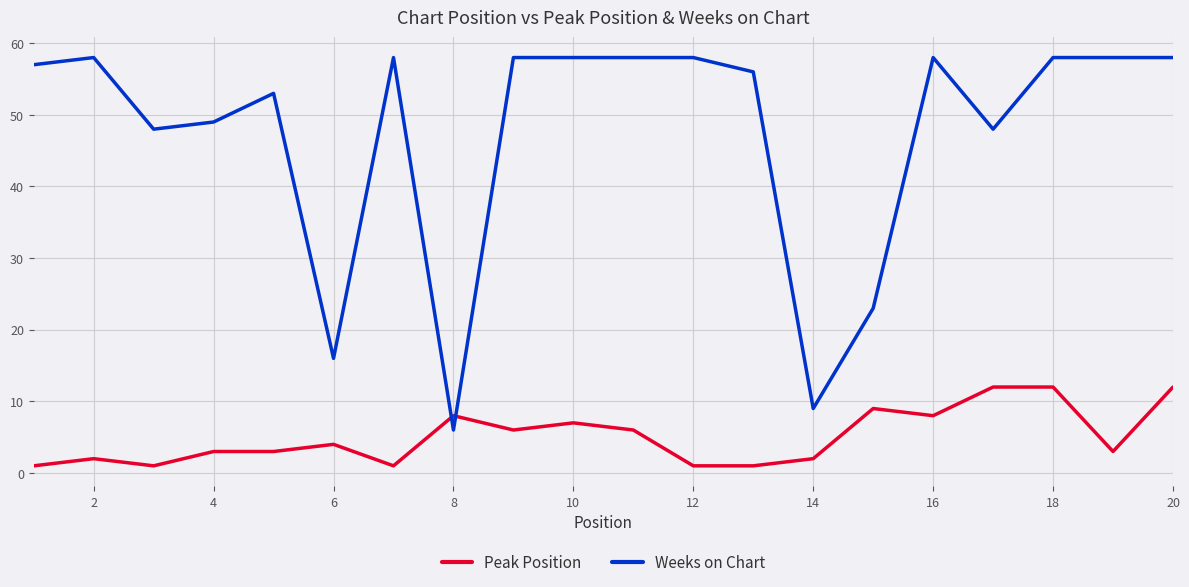

What is the highest value of the Peak Position series?

12